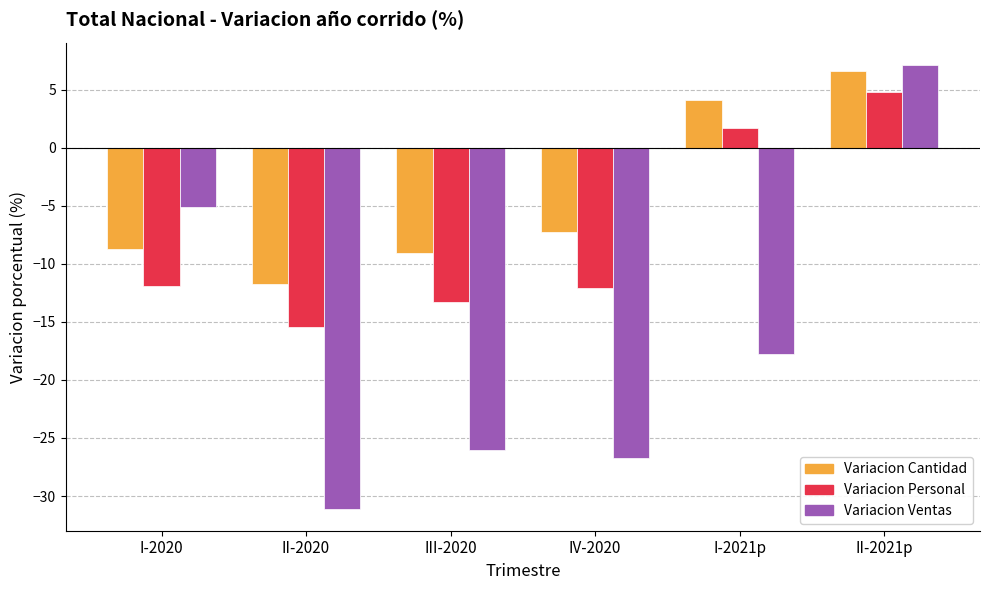

At which label is Variacion Ventas closest to -11?

I-2020